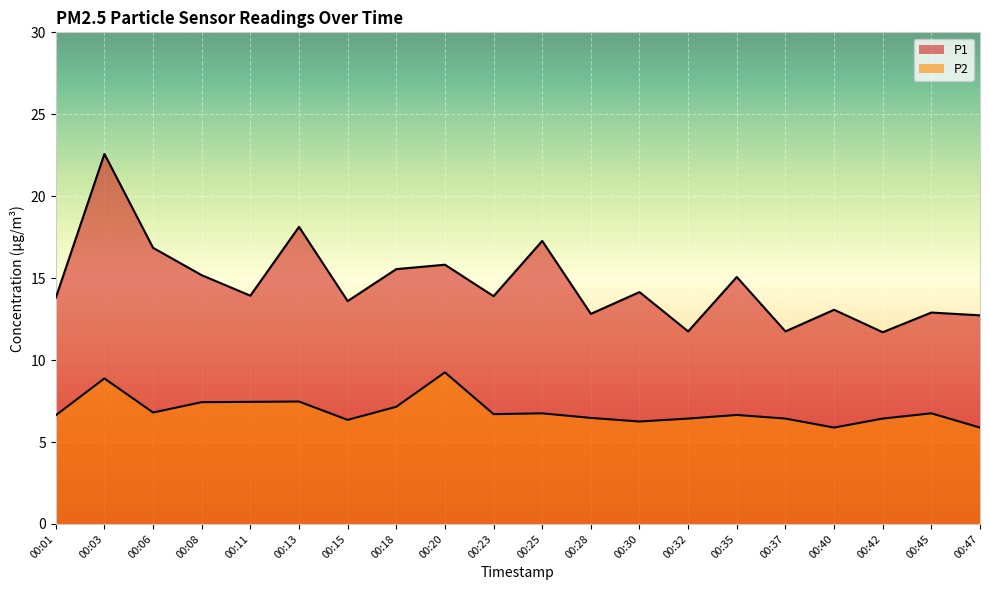

Is the value of P1 at 00:13 greater than the value of P2 at 00:20?

Yes